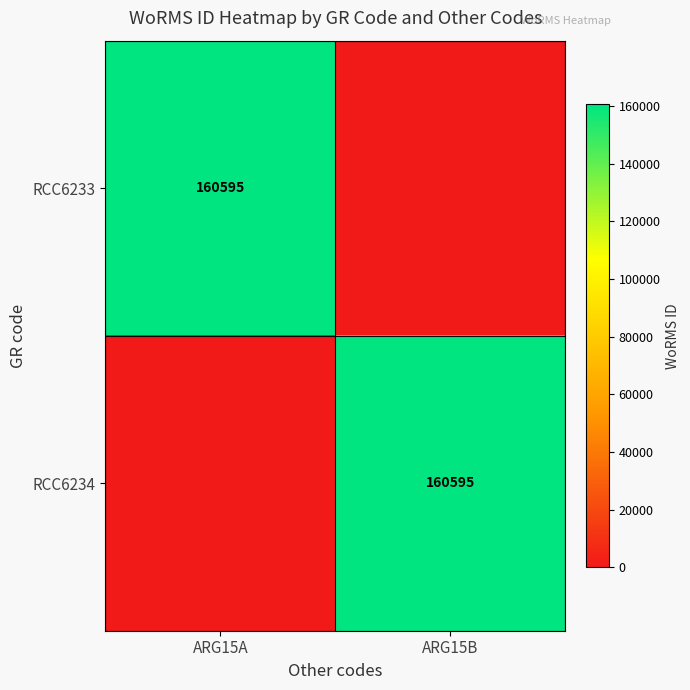

Is it true that RCC6233 equals 74689 at ARG15A?

False